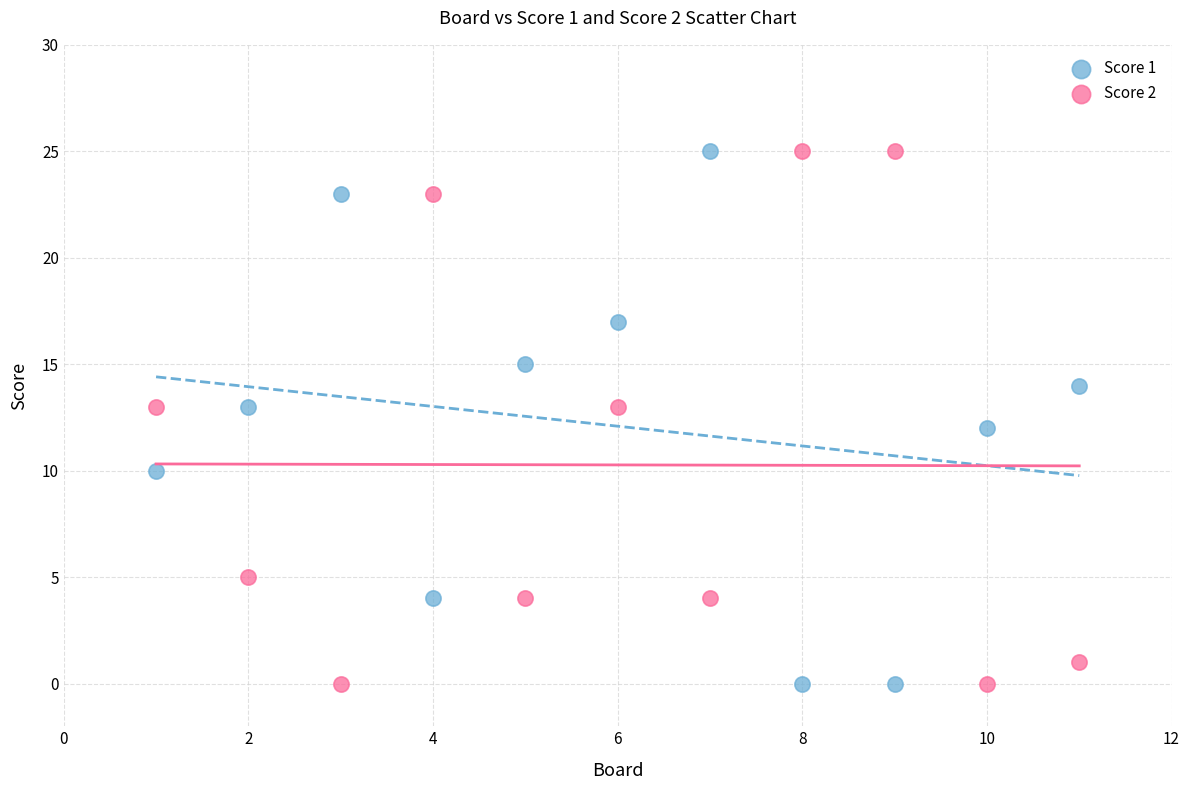

What is the X range (max minus min) for the scatter plot?

10